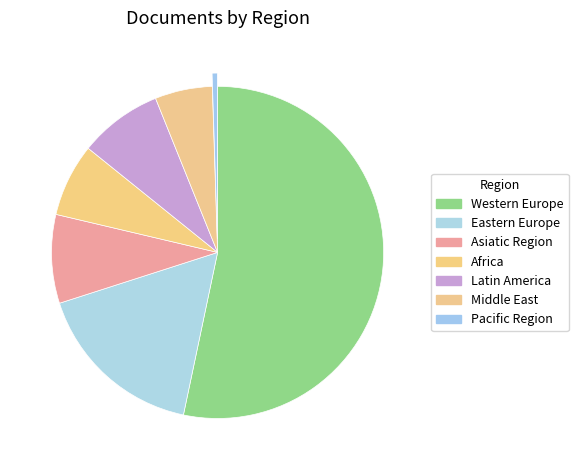

Rank the categories by value from lowest to highest.

Pacific Region, Middle East, Africa, Latin America, Asiatic Region, Eastern Europe, Western Europe